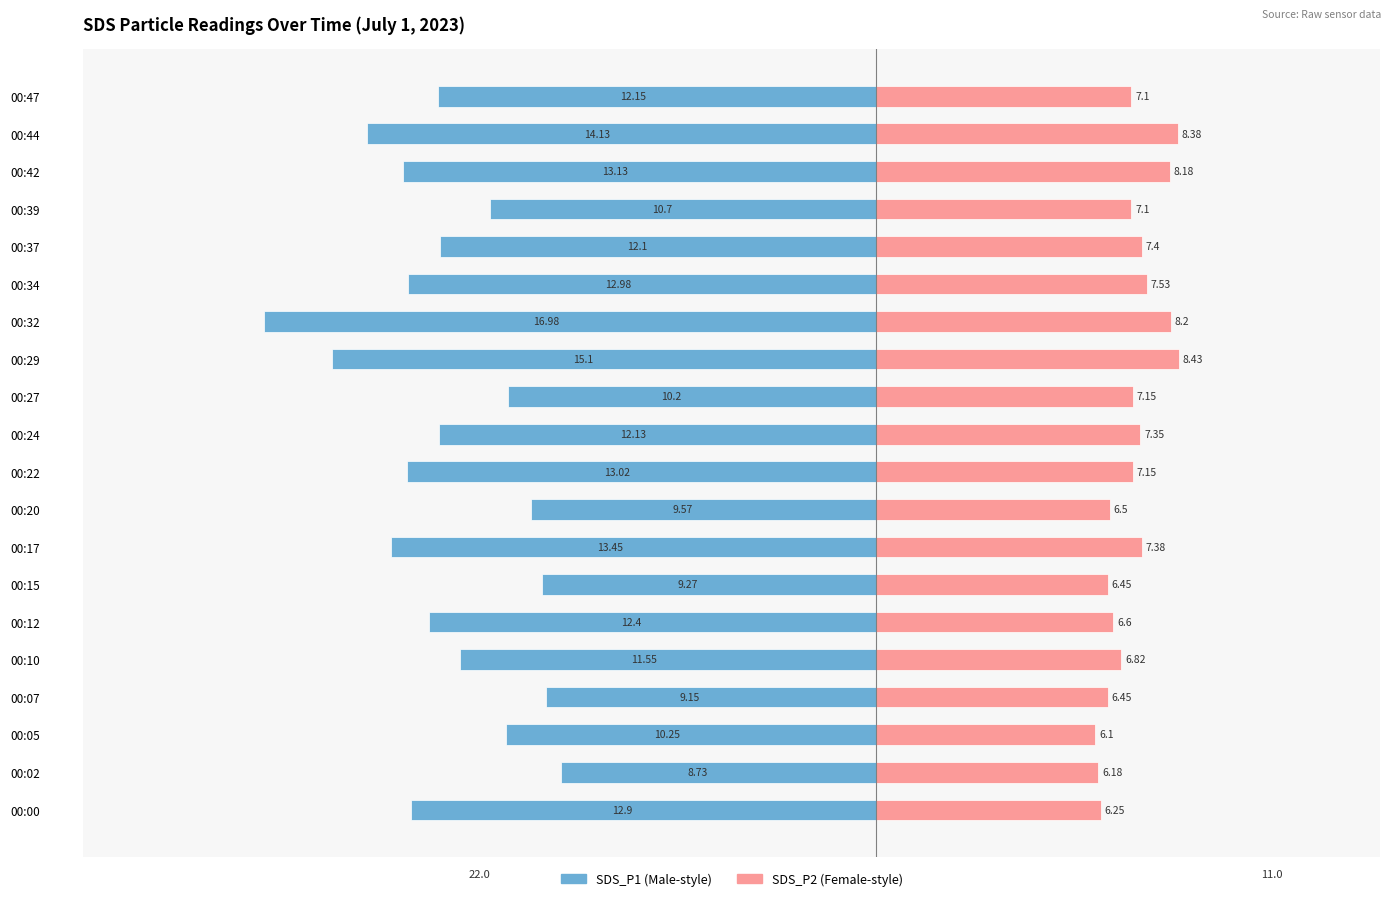

What is the average value of the SDS_P2 series?

7.1